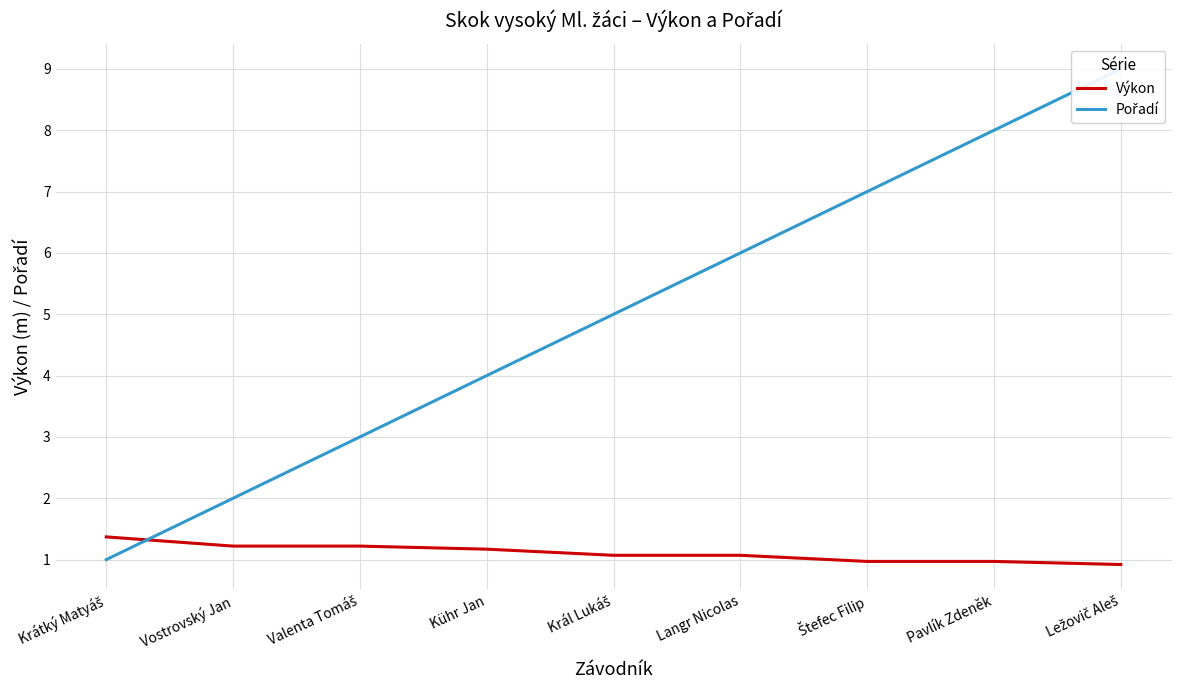

Is this an area chart (filled region under the line)?

No